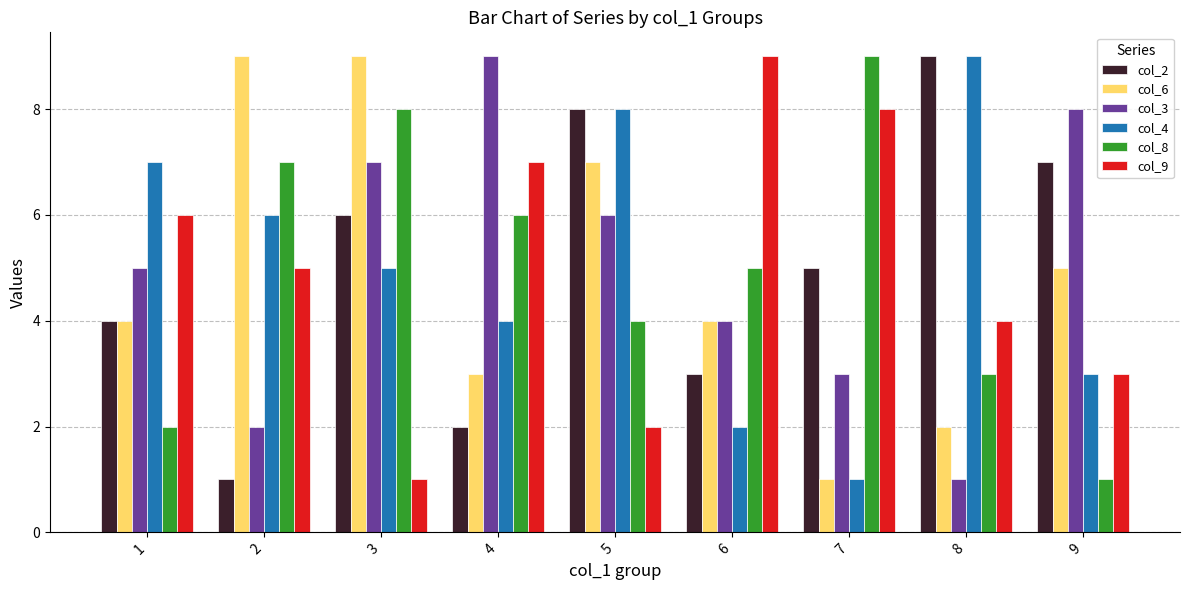

What is the difference between the maximum and minimum values in the col_4 series?

8